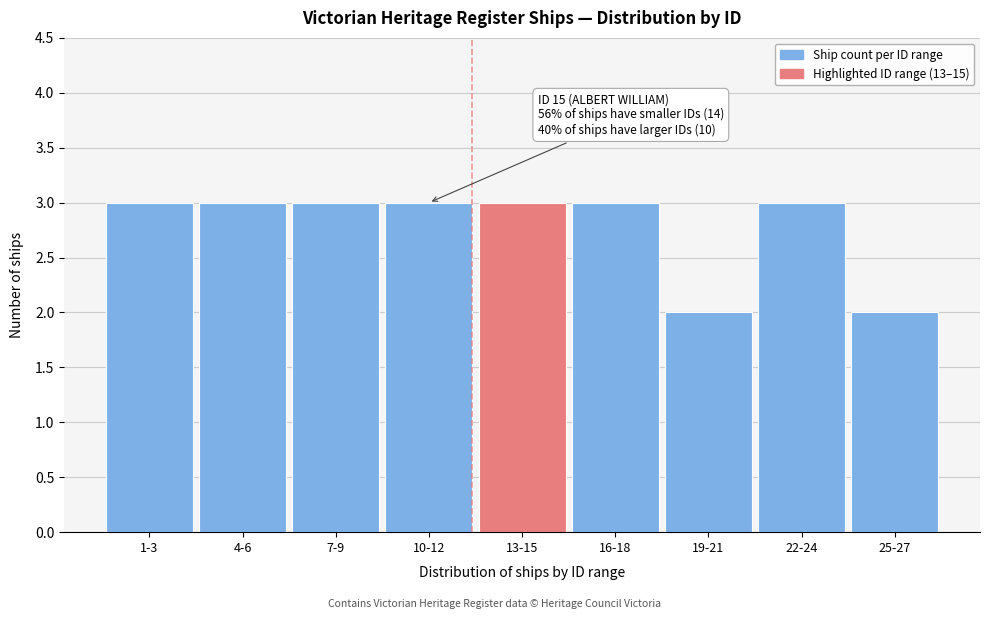

Reading right to left, what are all the values shown in this chart?

2	3	2	3	3	3	3	3	3